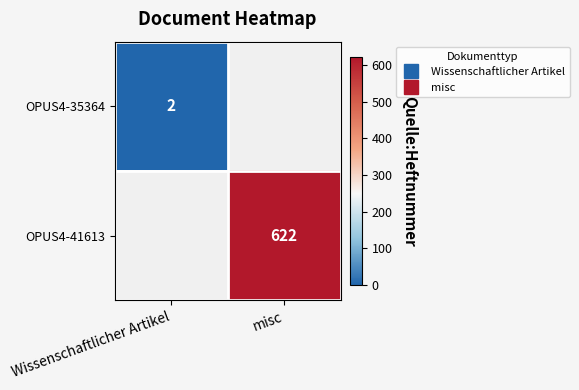

What is the smallest value displayed?

2.0